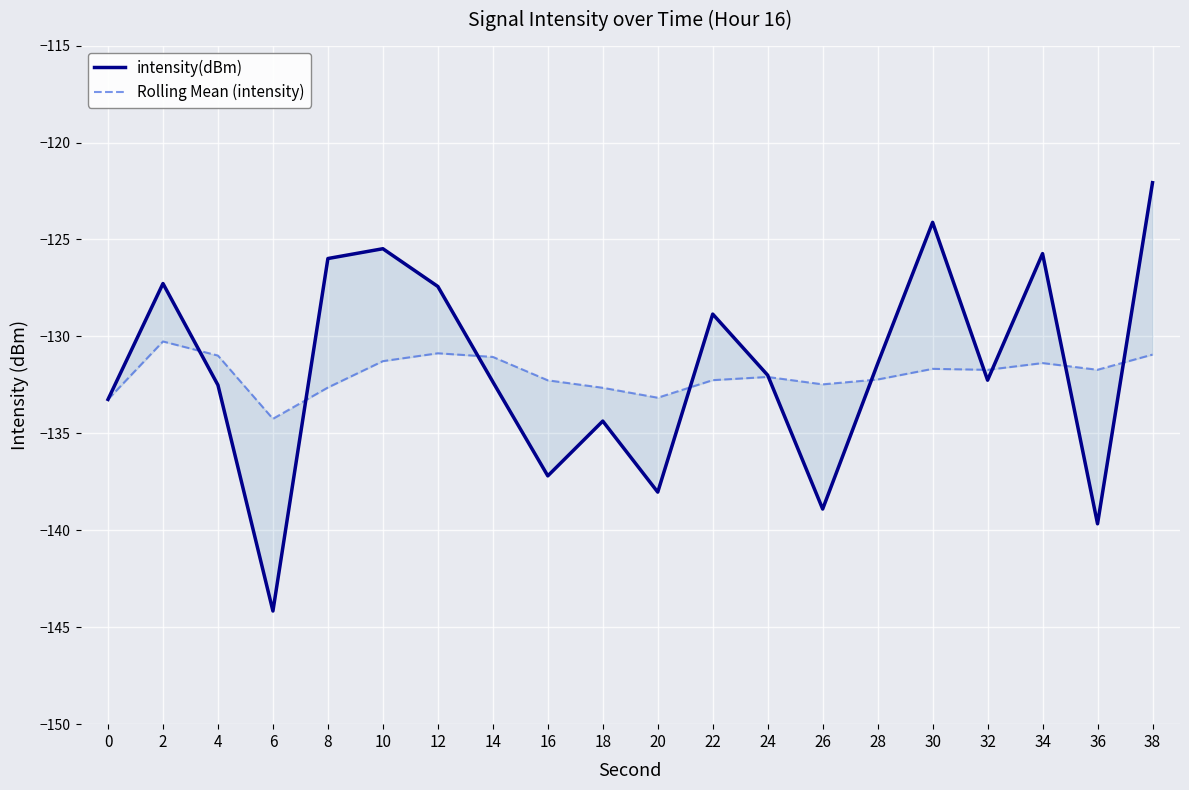

At which category does Rolling Mean (intensity) reach its first local valley?

6